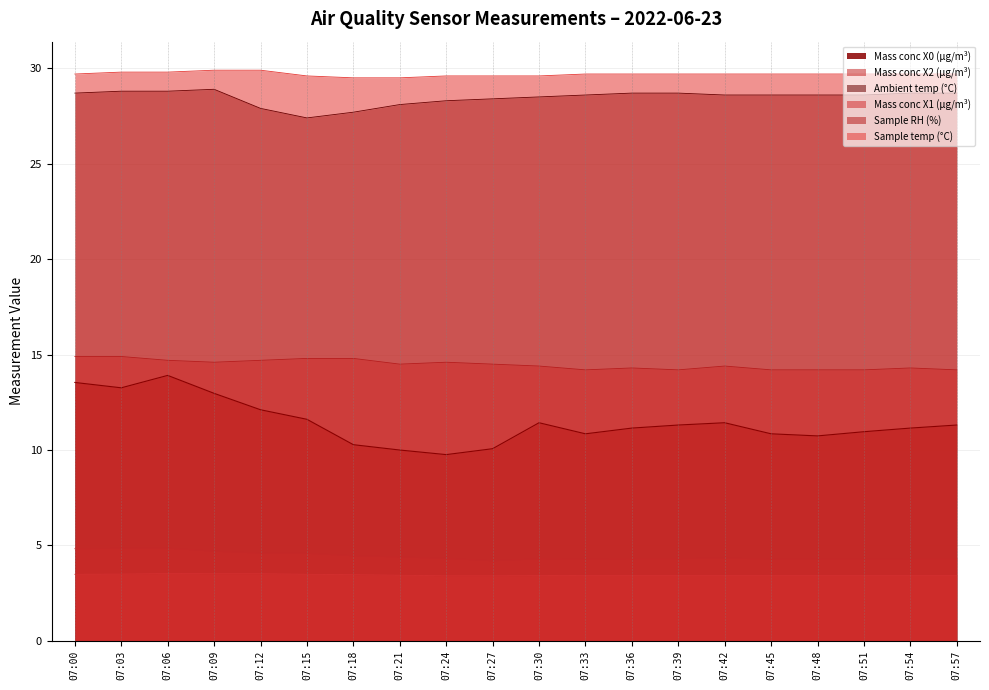

Rank the series by their maximum value, from highest to lowest.

Sample temp (°C), Ambient temp (°C), Sample RH (%), Mass conc X0 (μg/m³), Mass conc X2 (μg/m³), Mass conc X1 (μg/m³)